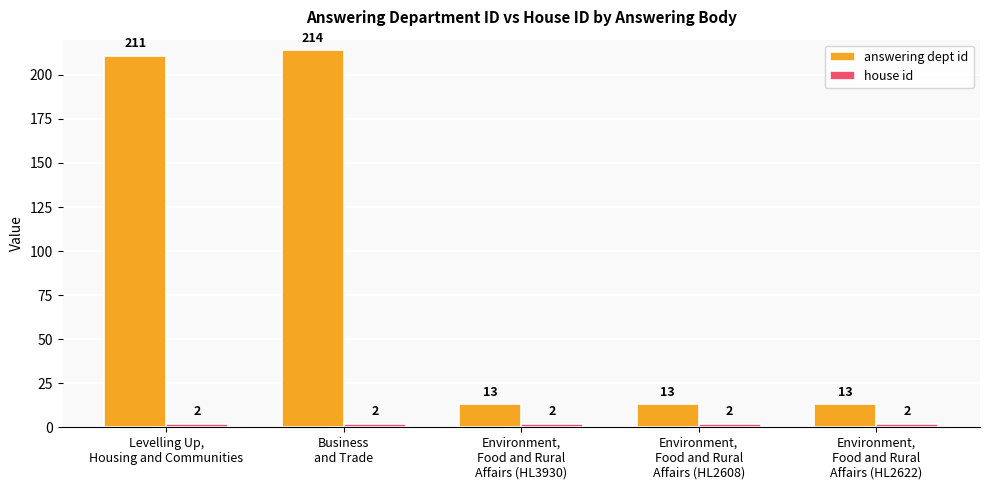

What is the label of the 1st bar from the left?

Levelling Up,
Housing and Communities